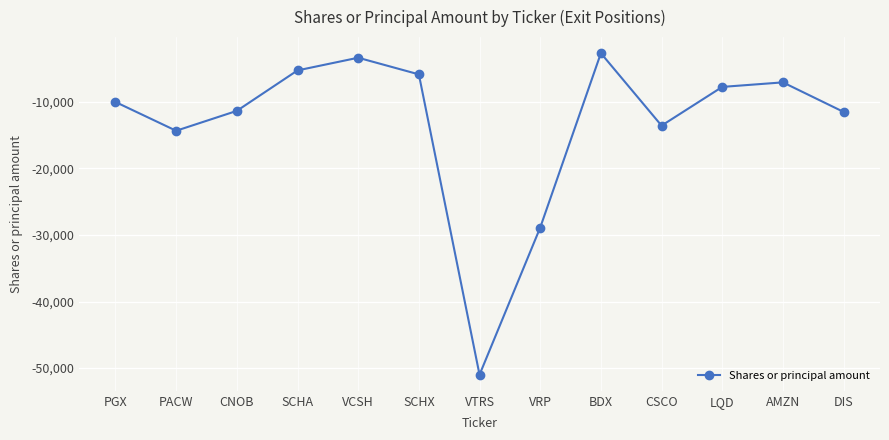

Which category has the lowest value across all series?

VTRS